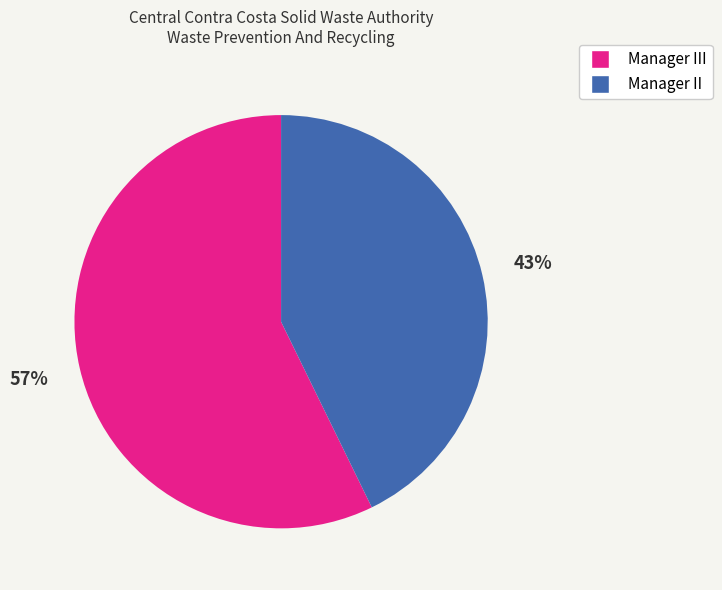

Is there any slice that represents more than half of the pie?

Yes